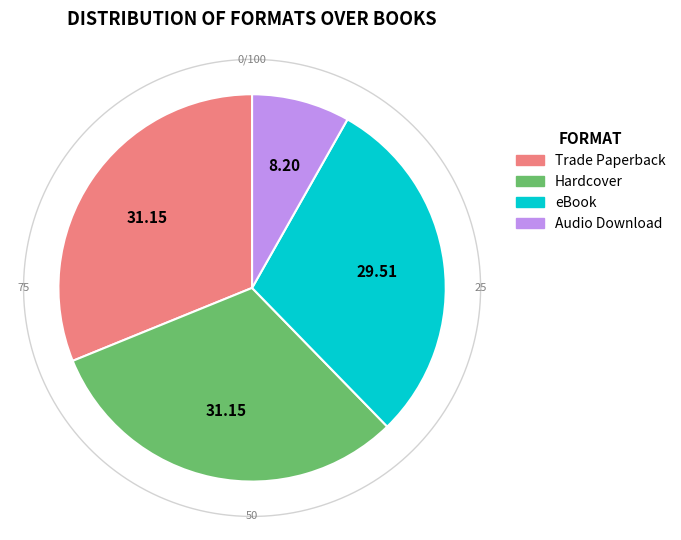

Count the number of slices in the pie.

4